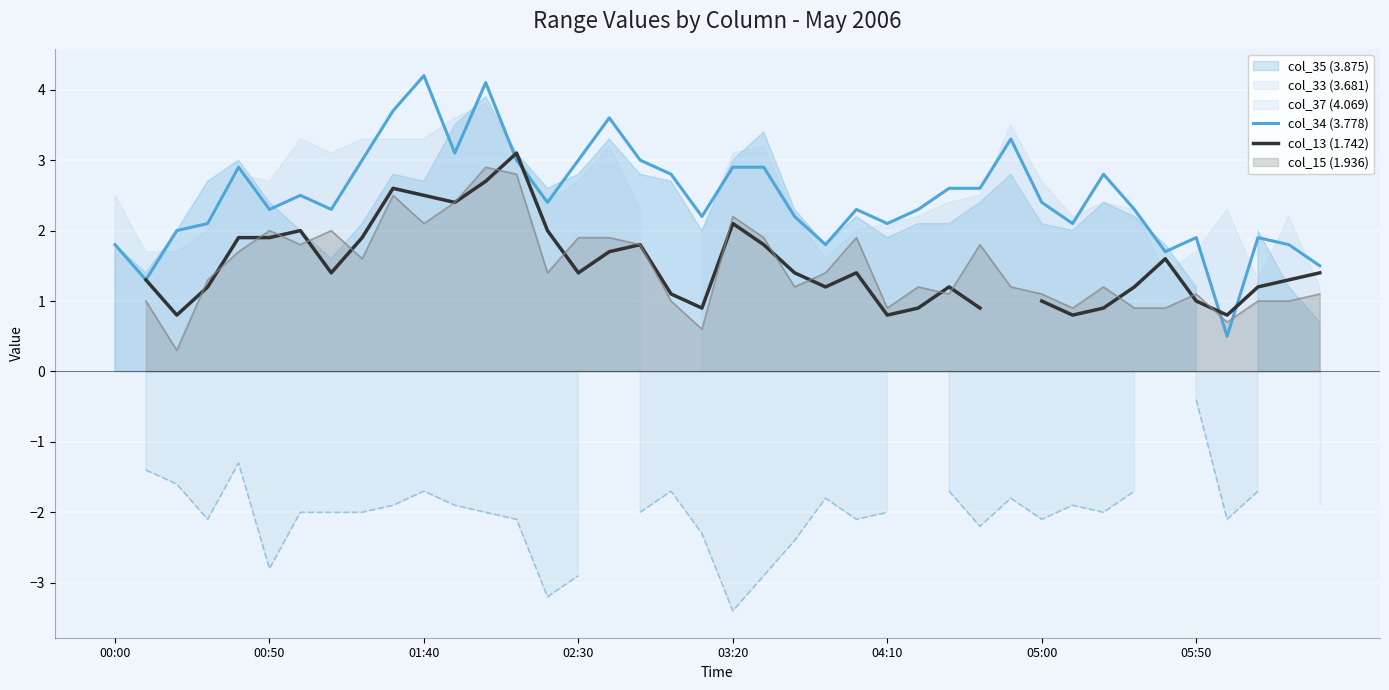

How many times do col_13 (1.742) and col_34 (3.778) cross each other?

4